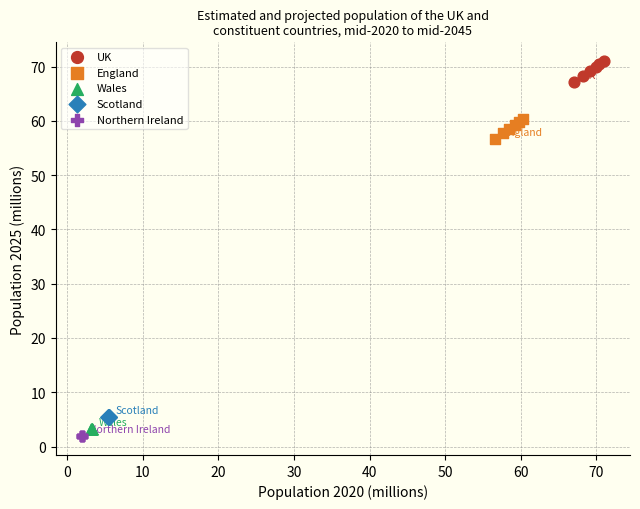

Which series reaches the maximum Y coordinate?

UK